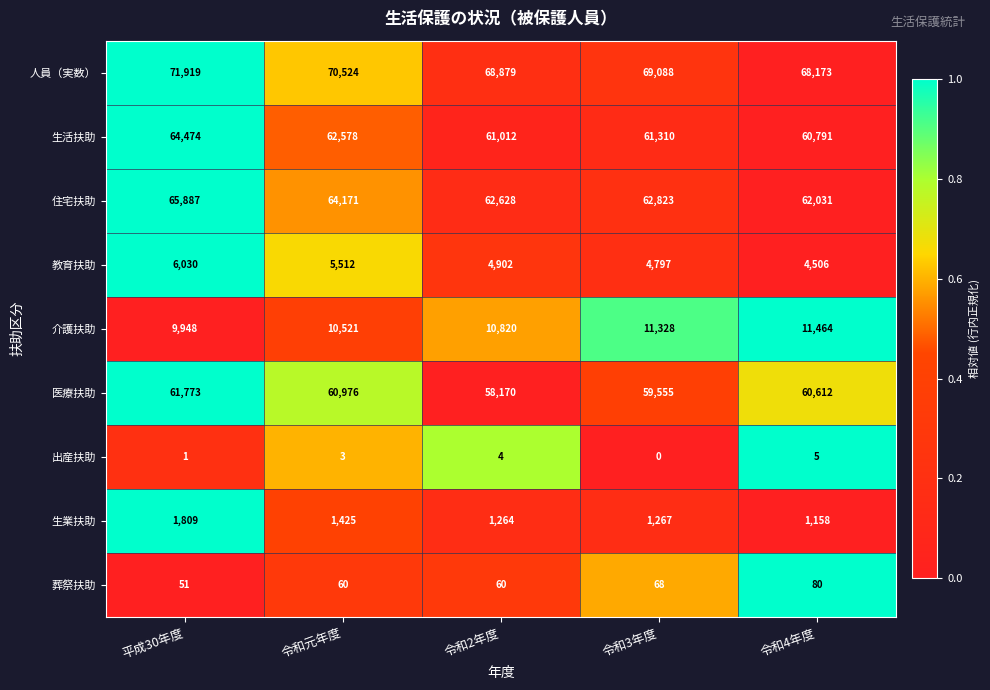

How many values in the 教育扶助 series are below 4902?

2